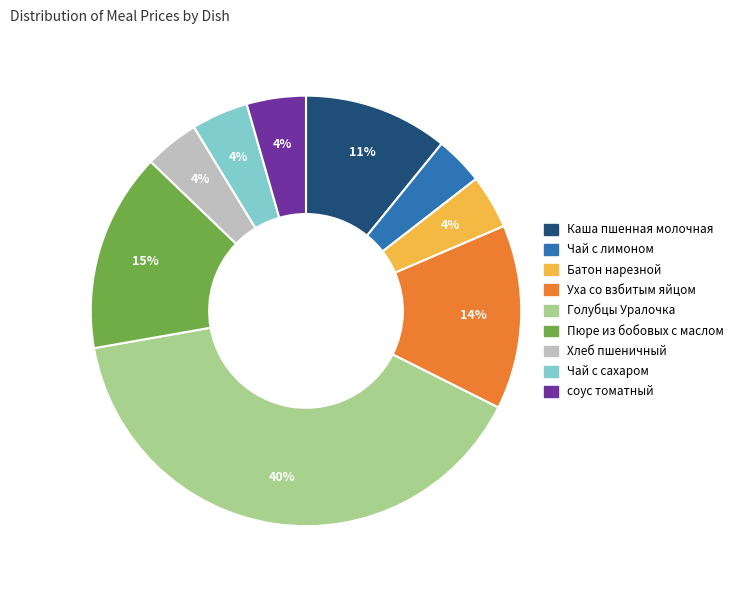

Is it true that Каша пшенная молочная is 18% of the pie?

False